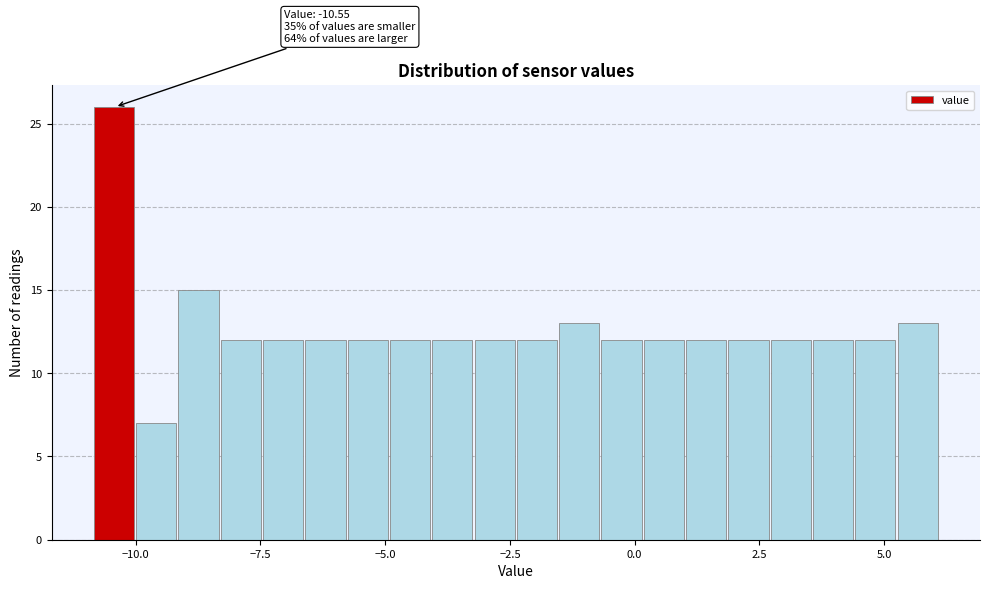

Around what value on the x-axis is the tallest bar? Give the approximate position of its centre, as read against the axis.

-10.5